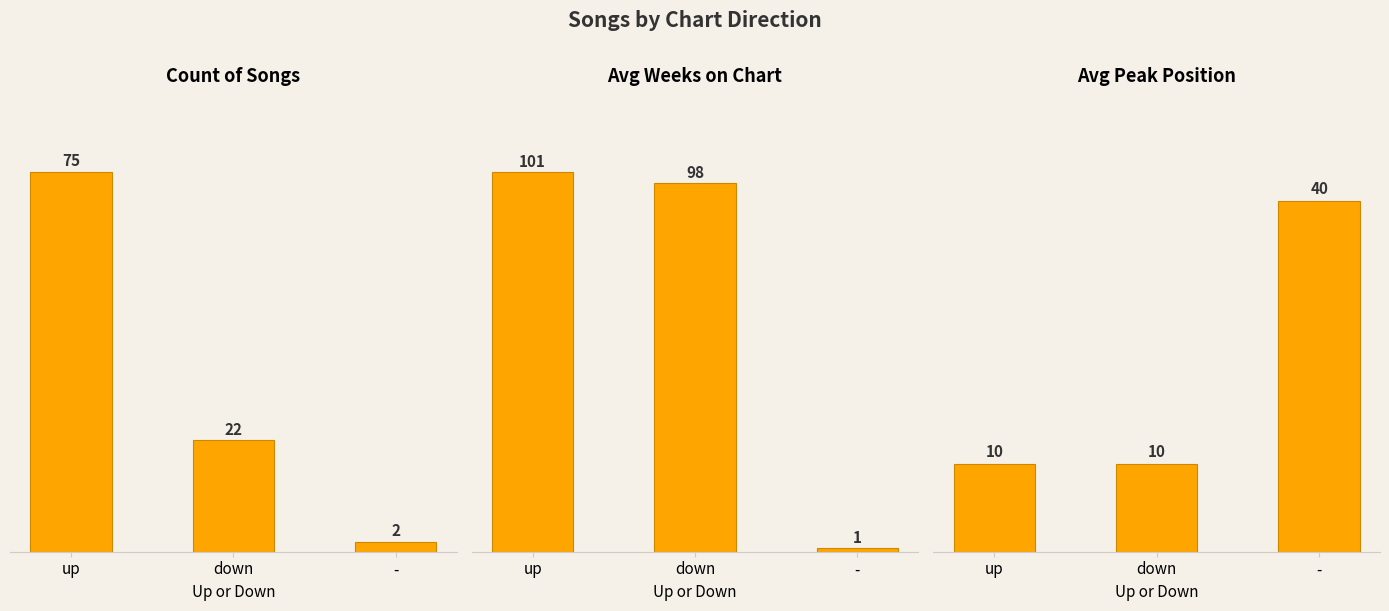

What are all the series names shown in the legend?

Count, Avg Weeks on Chart, Avg Peak Position